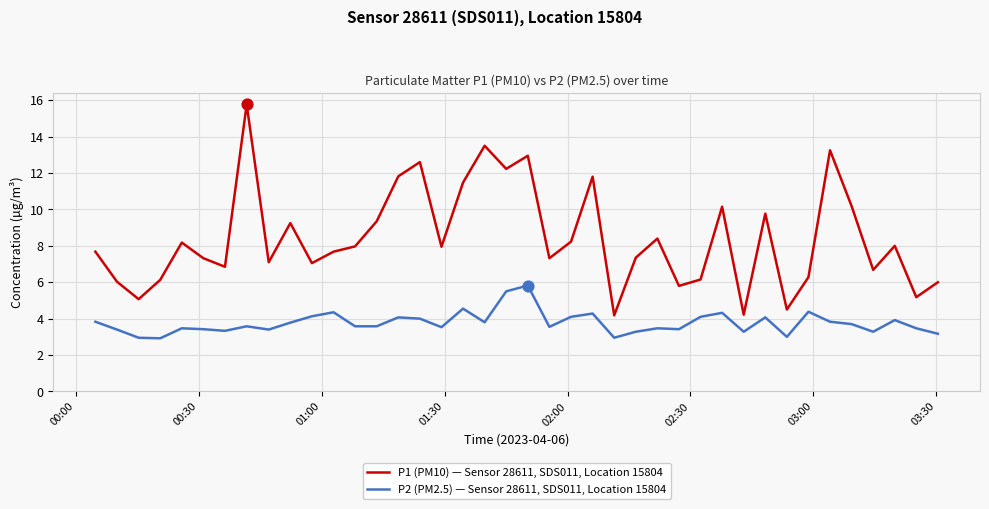

Which series has the widest spread of values?

P1 (PM10) — Sensor 28611, SDS011, Location 15804